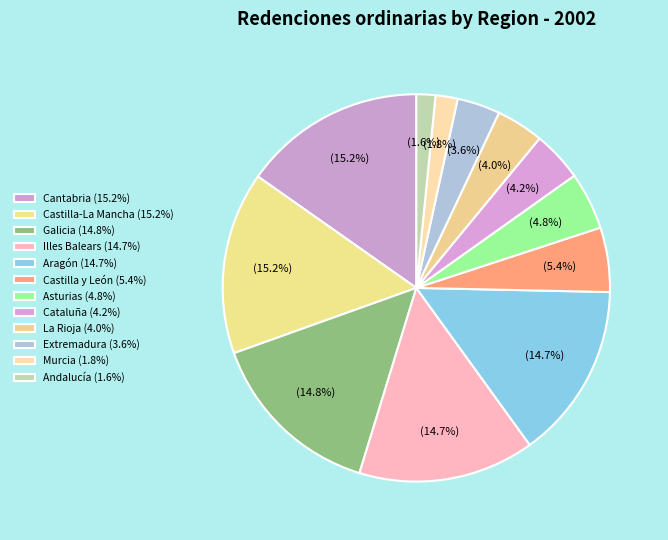

How many slices are in this pie chart?

12